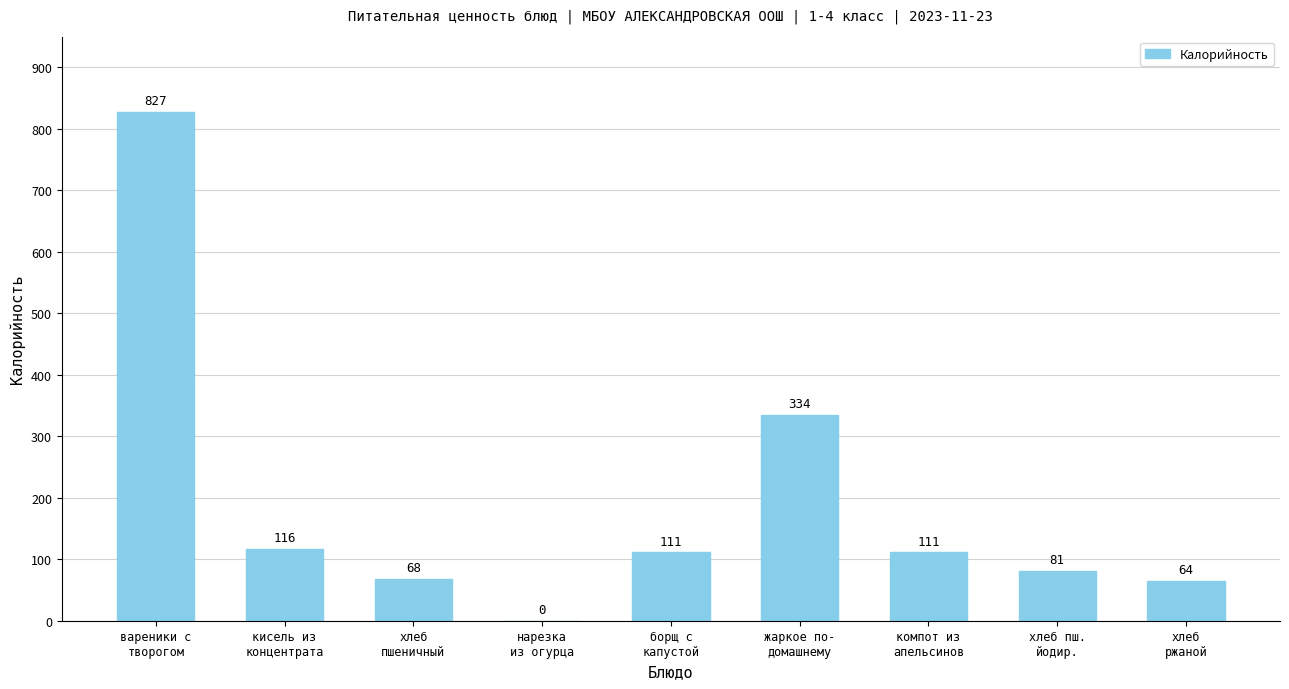

What is the ratio of the value at борщ с
капустой to the value at хлеб
пшеничный?

1.6